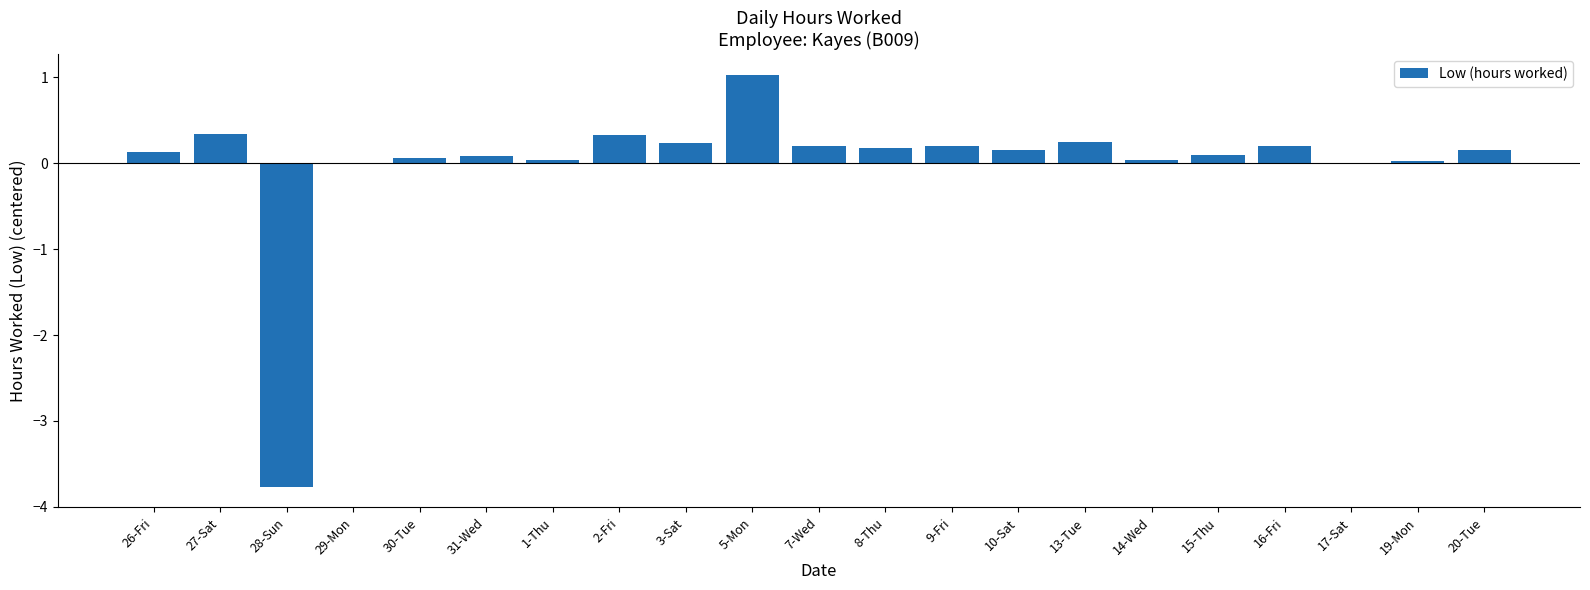

True or false: the data shows -3.8 at 28-Sun.

True